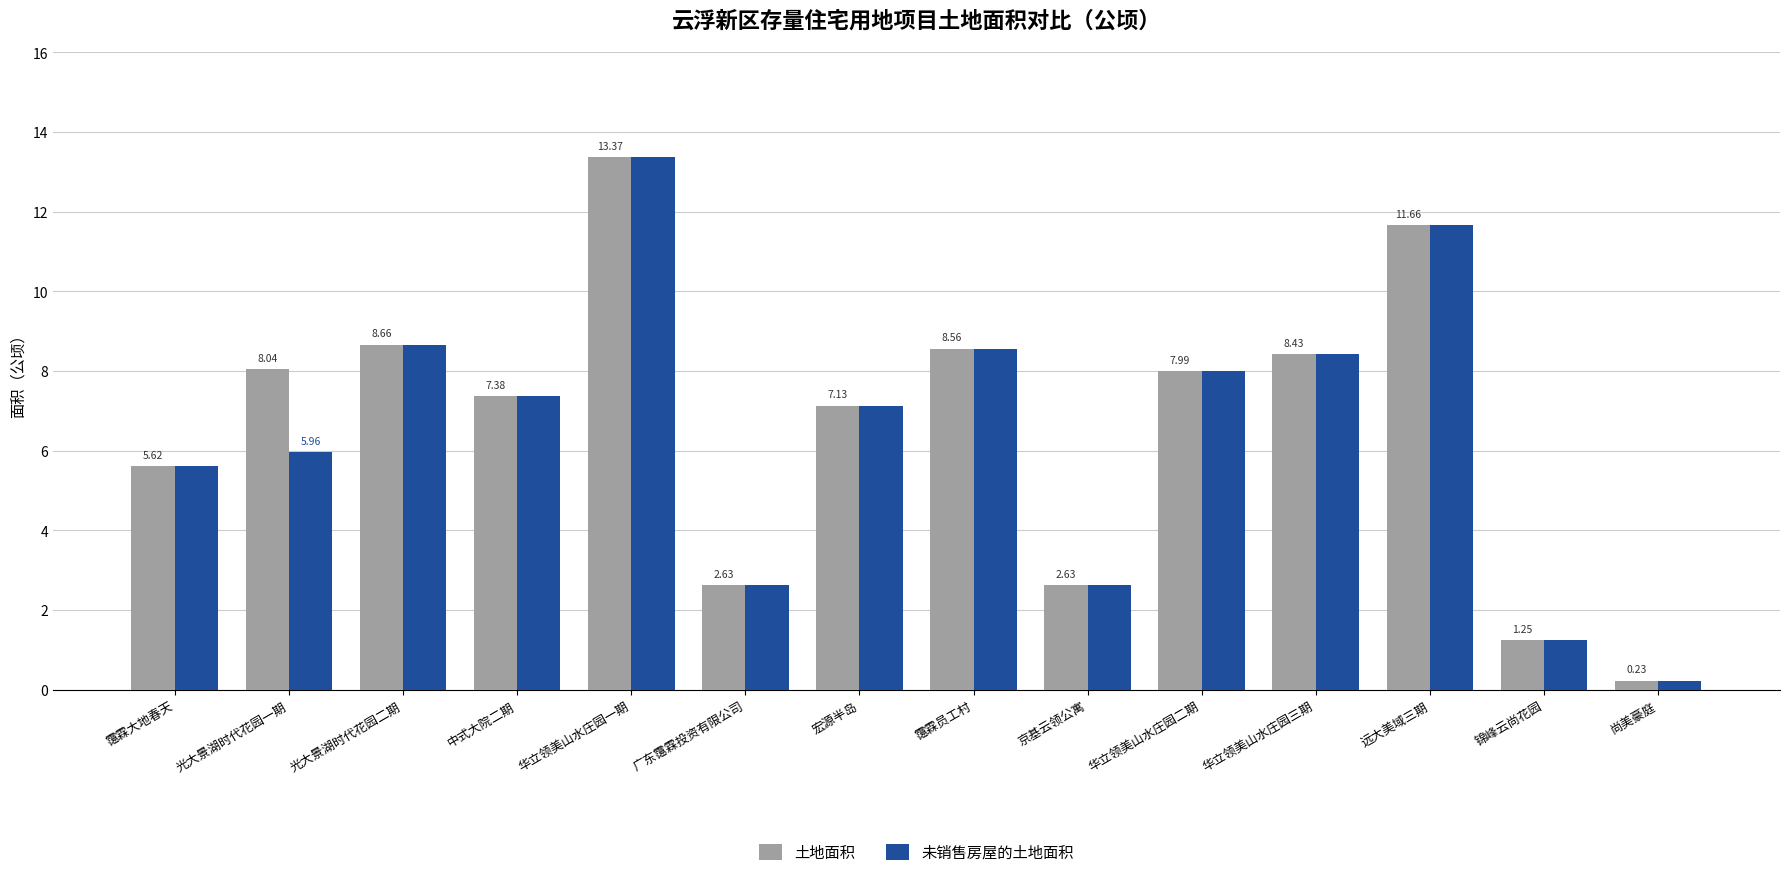

What is the sum of the 未销售房屋的土地面积 values at 华立领美山水庄园一期 and 锦峰云尚花园?

14.6